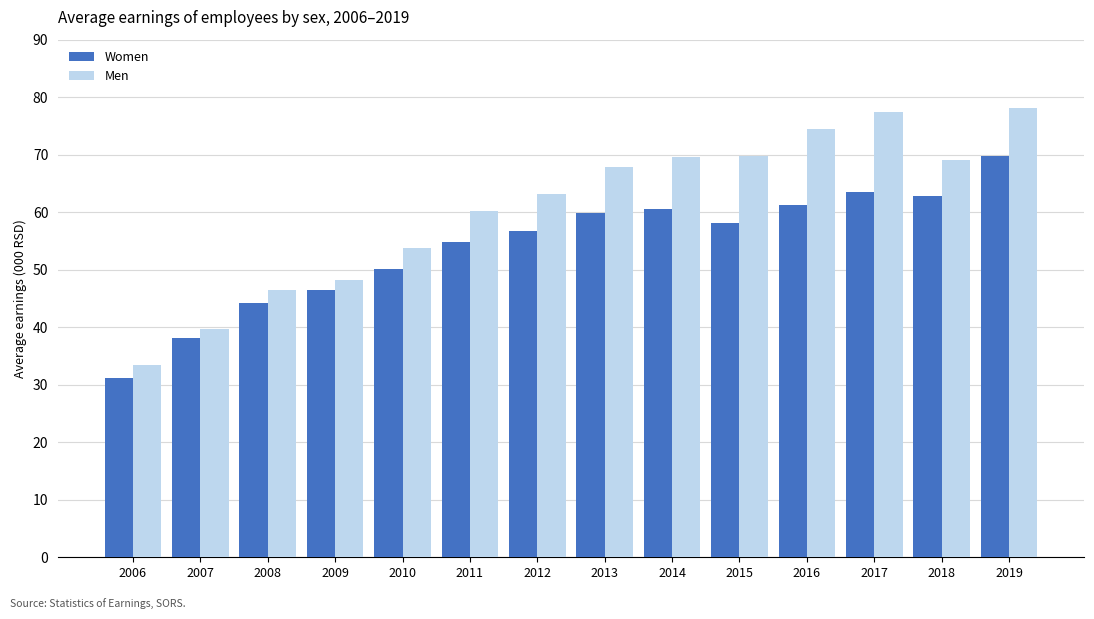

What is the difference between the highest and lowest values at 2019?

8.3